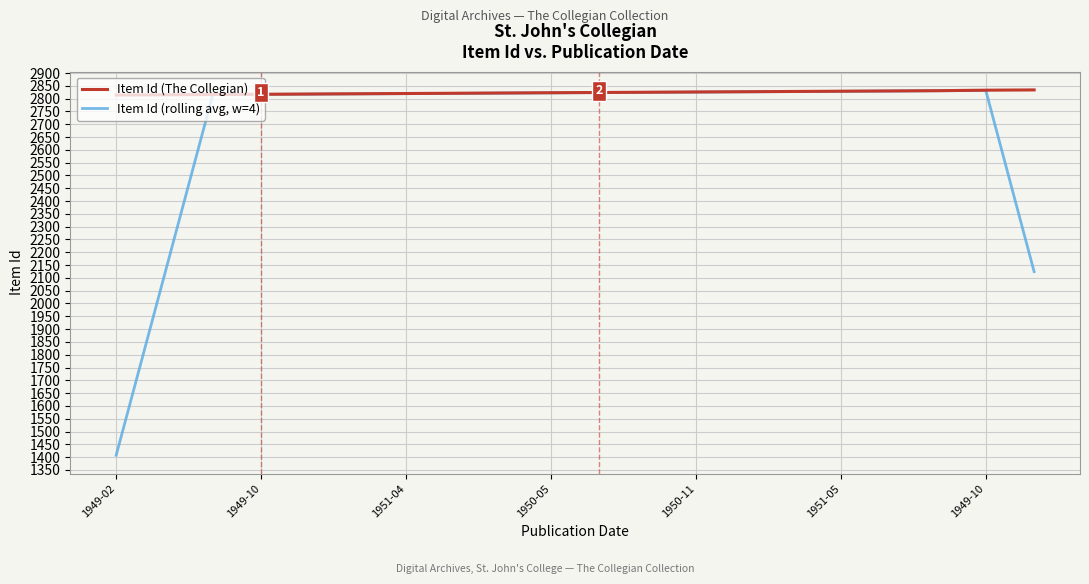

Which series has the largest total across all categories?

Item Id (The Collegian)